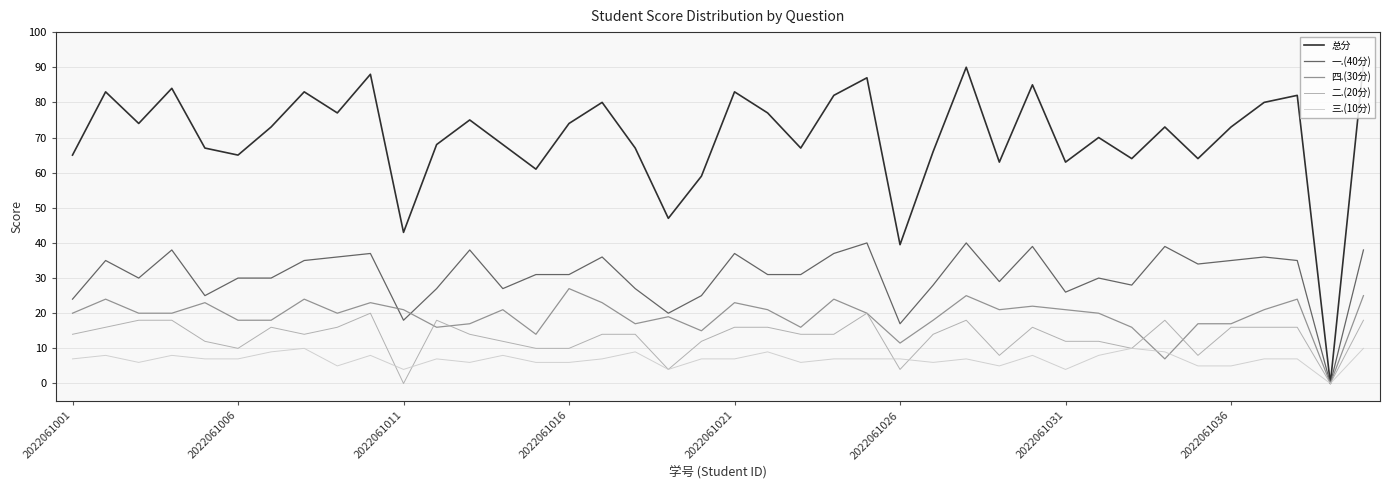

What is the maximum value shown in the chart?

91.0